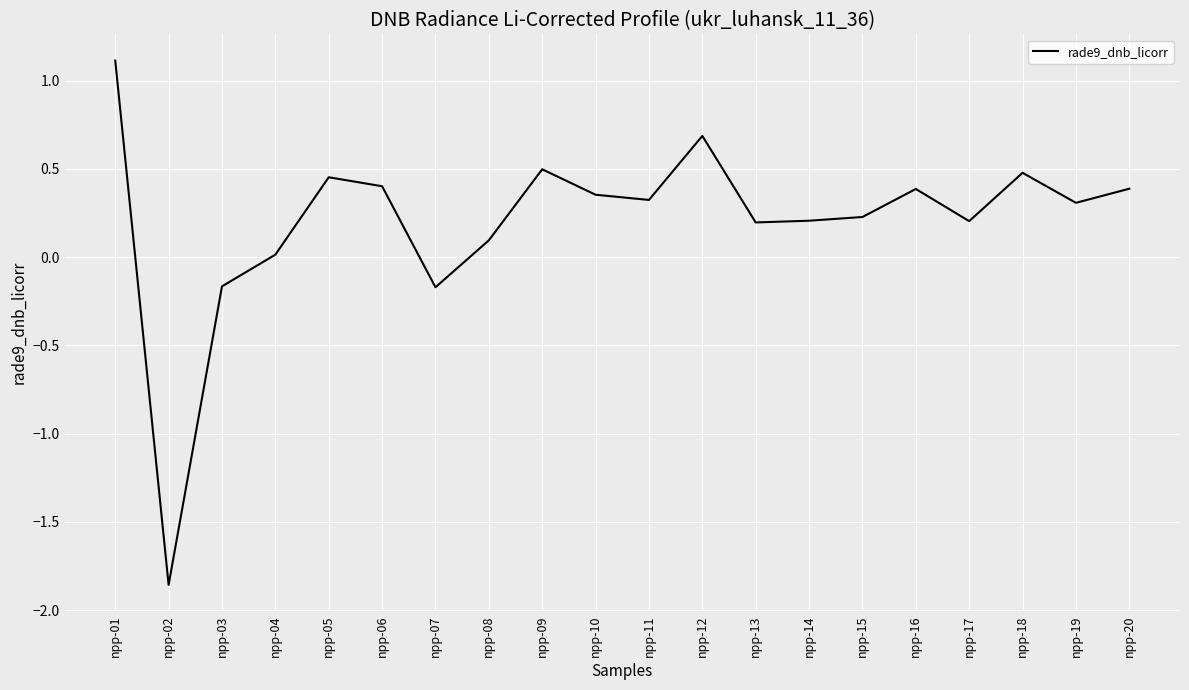

What is the change in value from npp-02 to npp-07?

+1.7